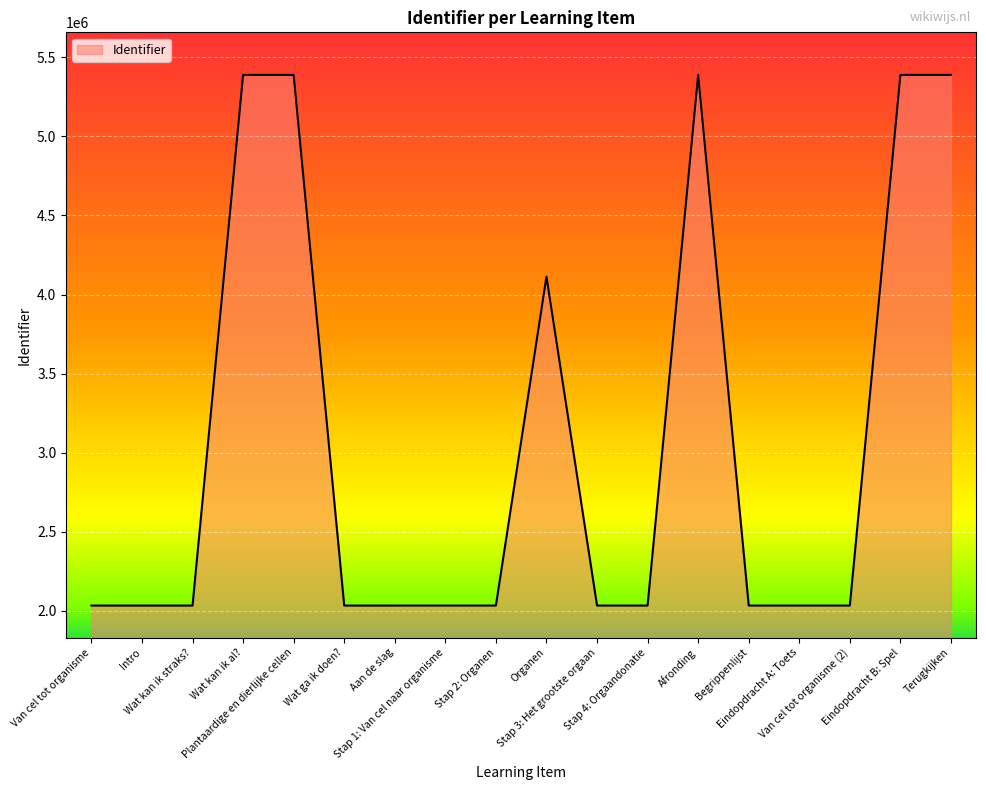

Approximately how many times larger is the value at Stap 4: Orgaandonatie compared to Wat kan ik al??

0.4